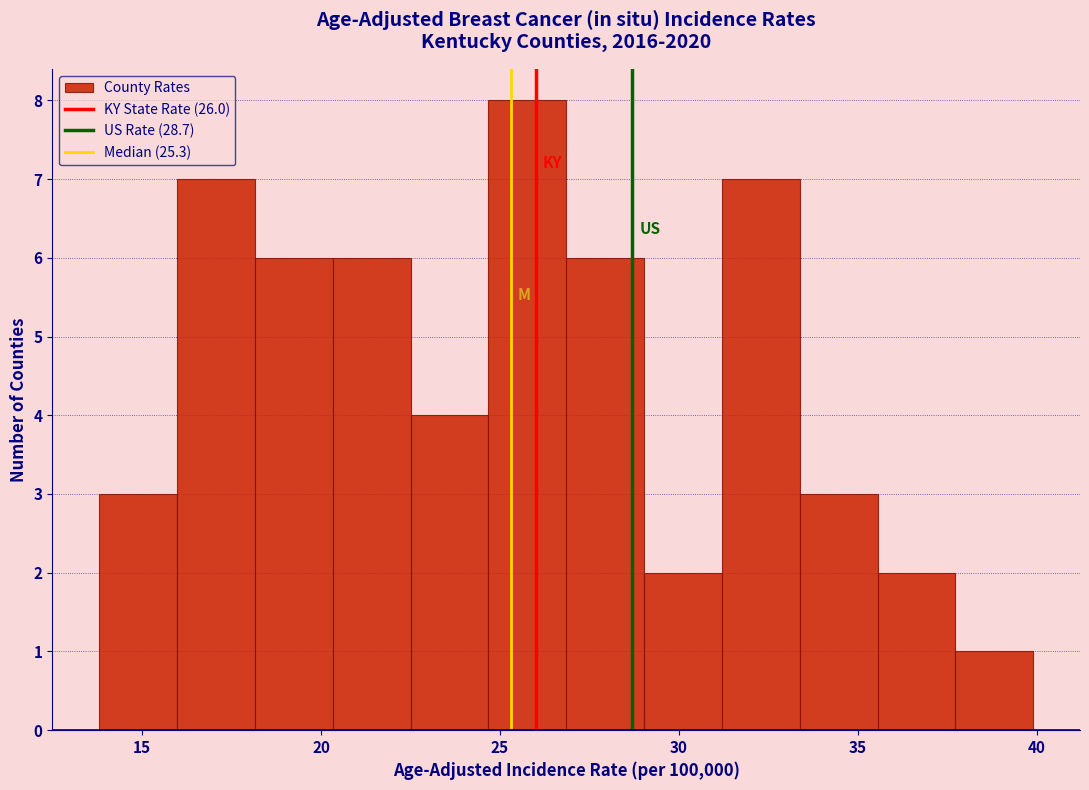

Reading left to right, list every bar in this chart as the range it spans on the x-axis followed by its height. Neither the bar edges nor the heights are printed on the chart, so give them approximately, as read against the axes.

14.0 to 16.0: 3
16.0 to 18.0: 7
18.0 to 20.5: 6
20.5 to 22.5: 6
22.5 to 24.5: 4
24.5 to 27.0: 8
27.0 to 29.0: 6
29.0 to 31.0: 2
31.0 to 33.5: 7
33.5 to 35.5: 3
35.5 to 37.5: 2
37.5 to 40.0: 1